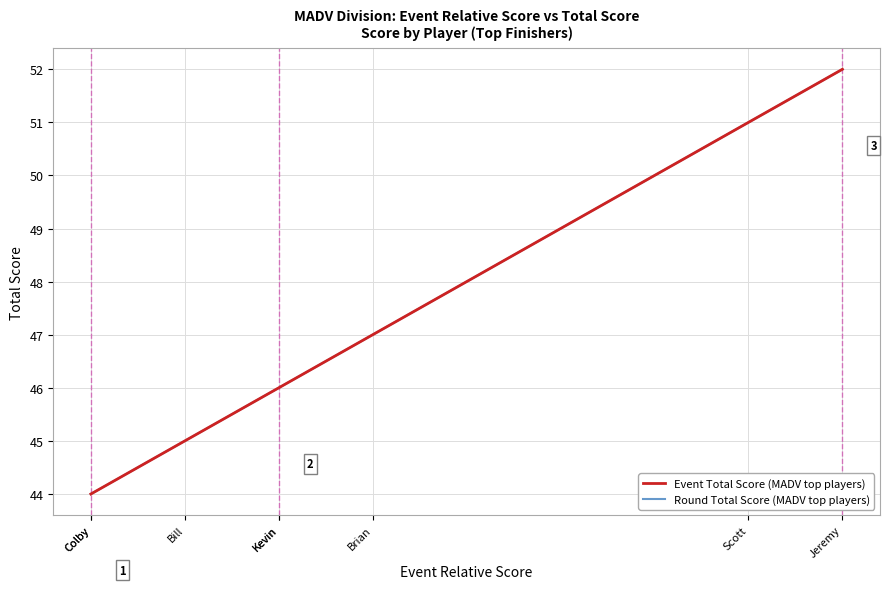

The value of Event Total Score (MADV top players) at Kevin is 46. True or false?

True